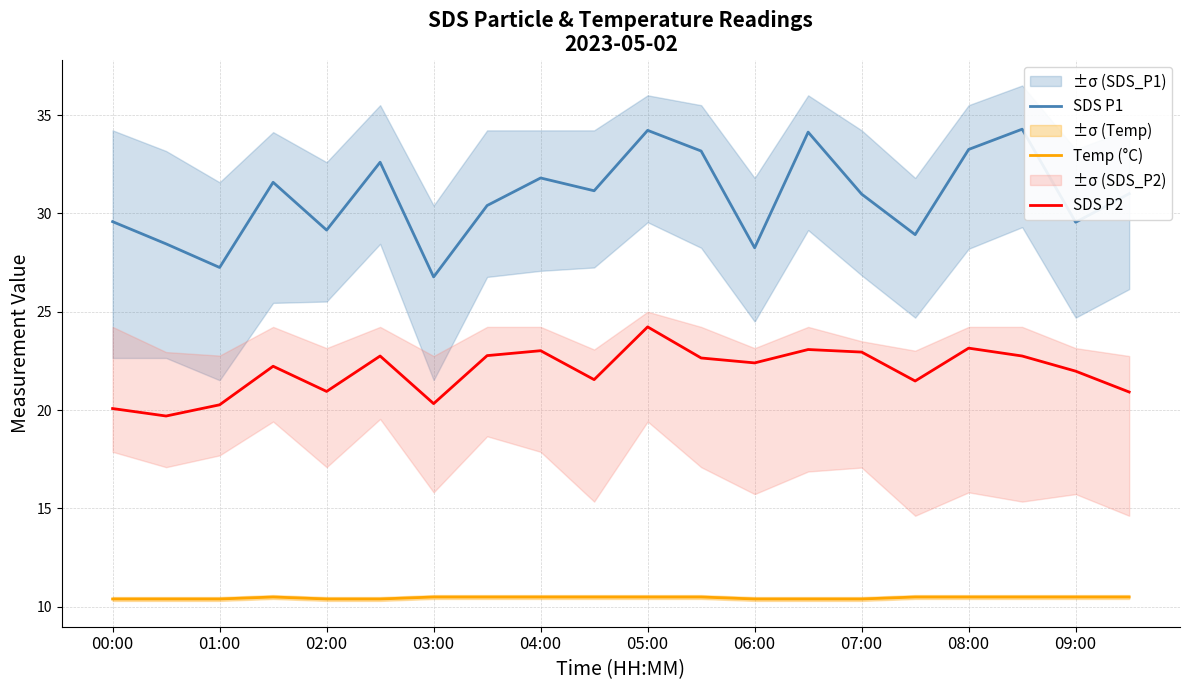

Is the value of SDS P2 at 15 greater than the value of Temp (°C) at 13?

Yes